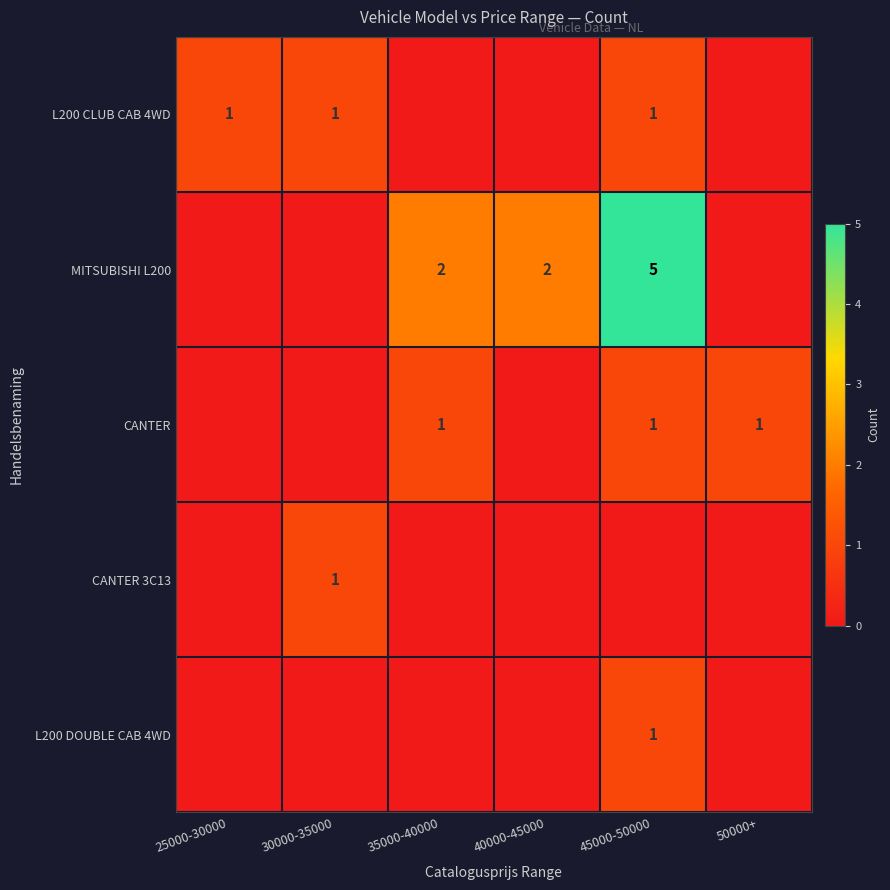

What is the sum of all L200 CLUB CAB 4WD values?

3